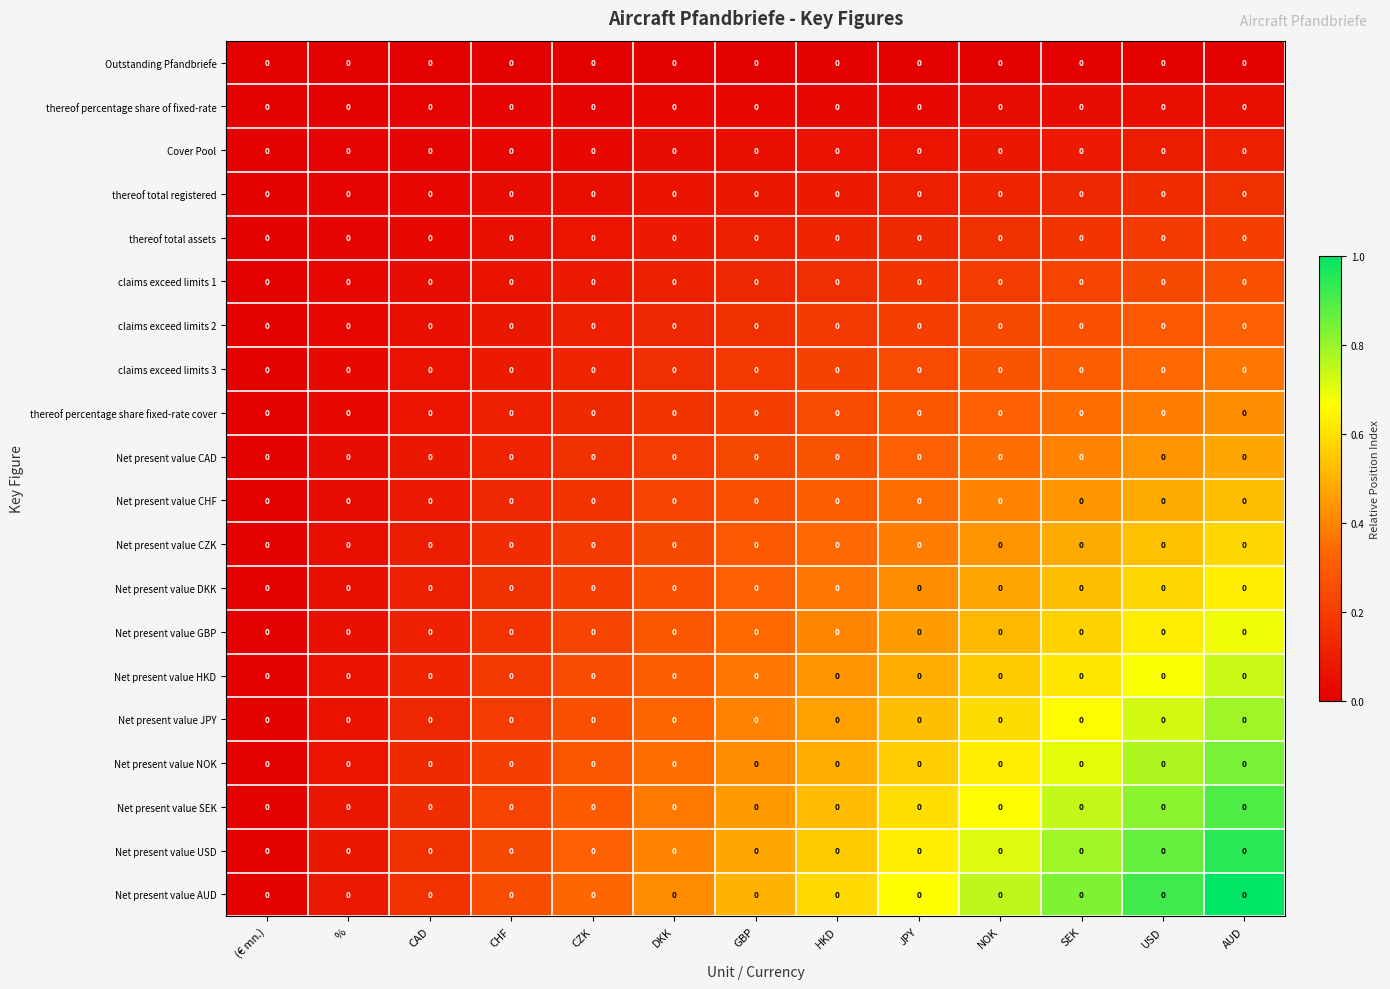

Which category has the lowest value across all series?

(€ mn.)